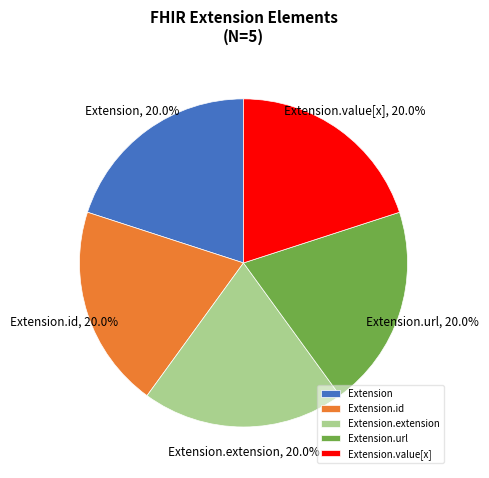

The Extension.value[x] slice represents 41% of the pie. True or false?

False